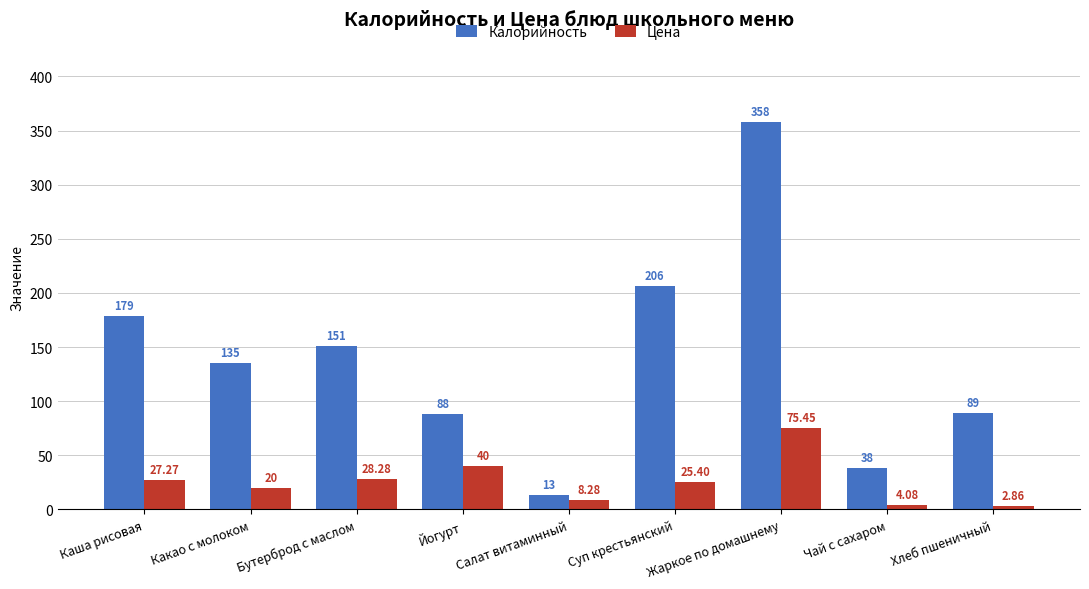

At which label does Калорийность first exceed 135?

Каша рисовая